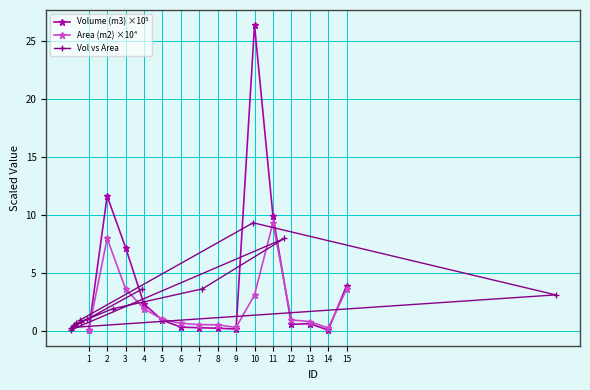

The value of Volume (m3) ×10⁵ at 15 is 2.4. True or false?

False